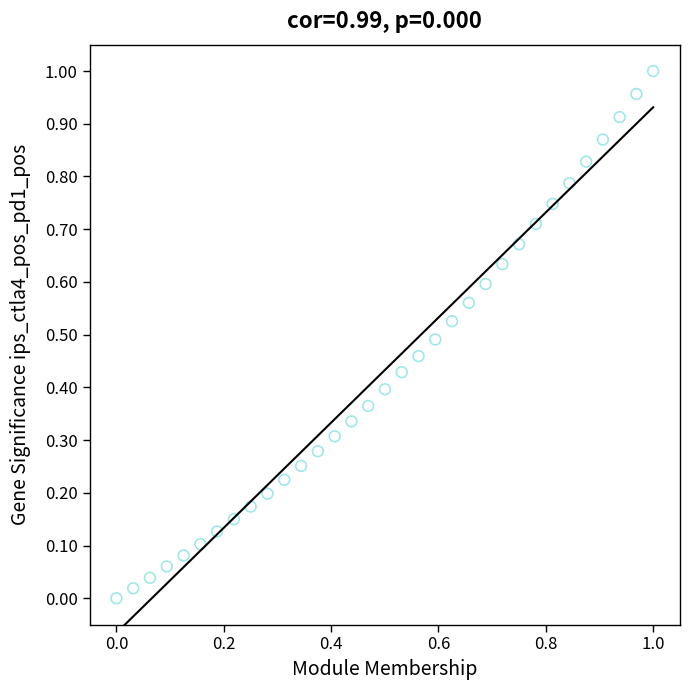

Count the number of points in this scatter plot.

33